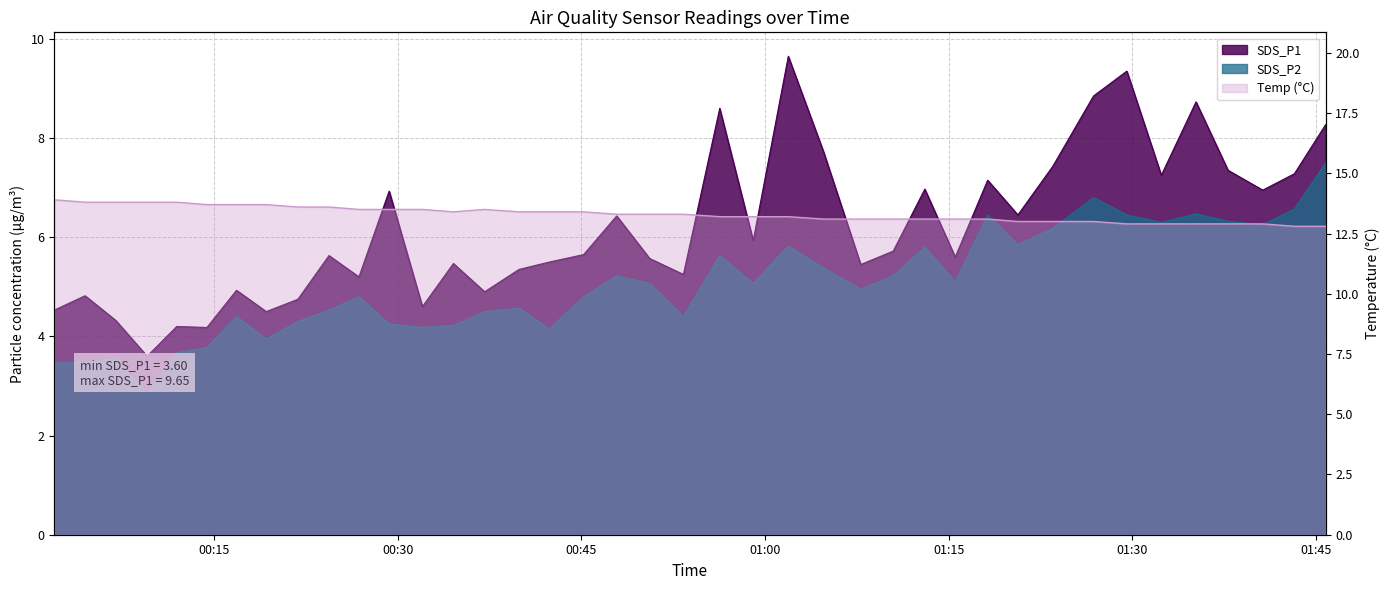

In SDS_P2, how many points are higher than both neighbors (excluding endpoints)?

11